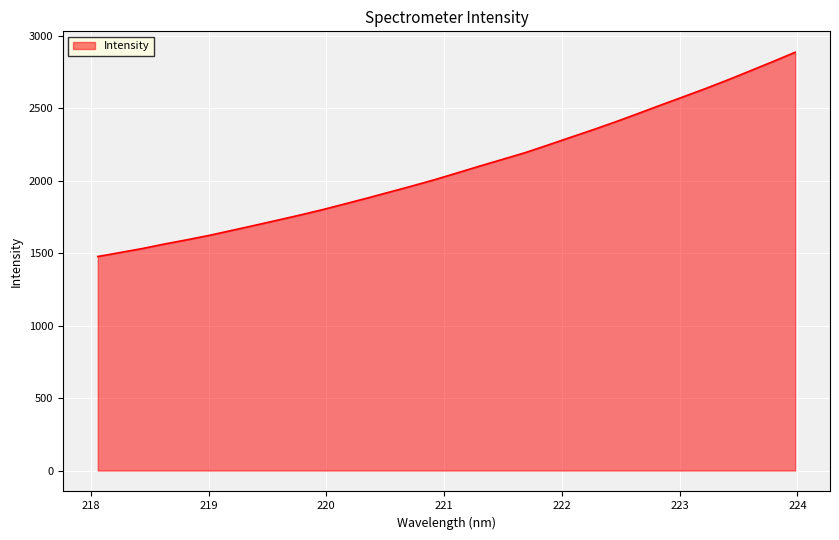

What is the smallest value displayed?

1477.6